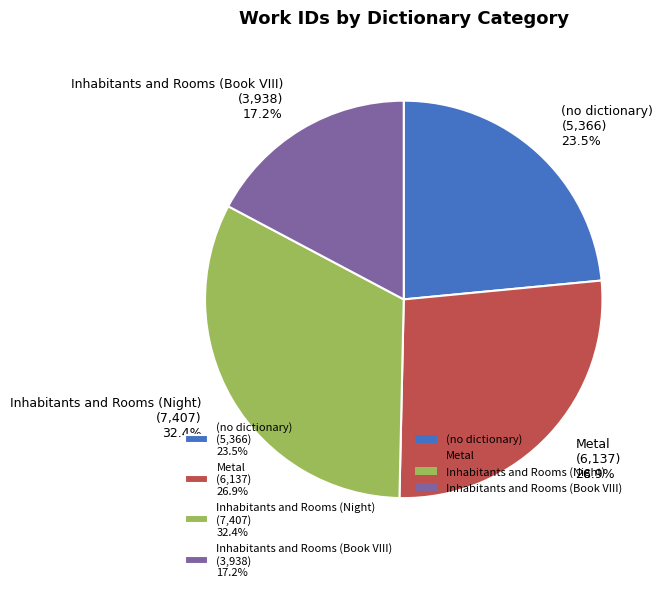

To the nearest percent, what is the difference between the largest and smallest slice percentages?

15%